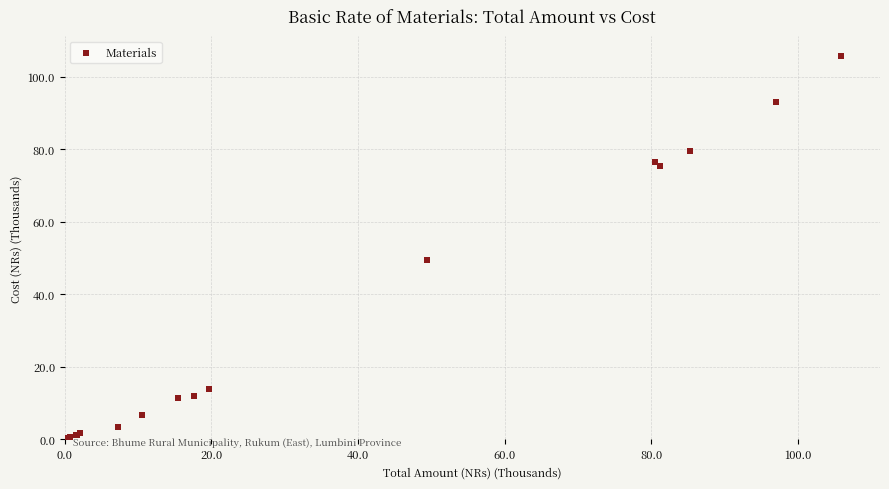

What Y value in the scatter plot is closest to 52?

49.4